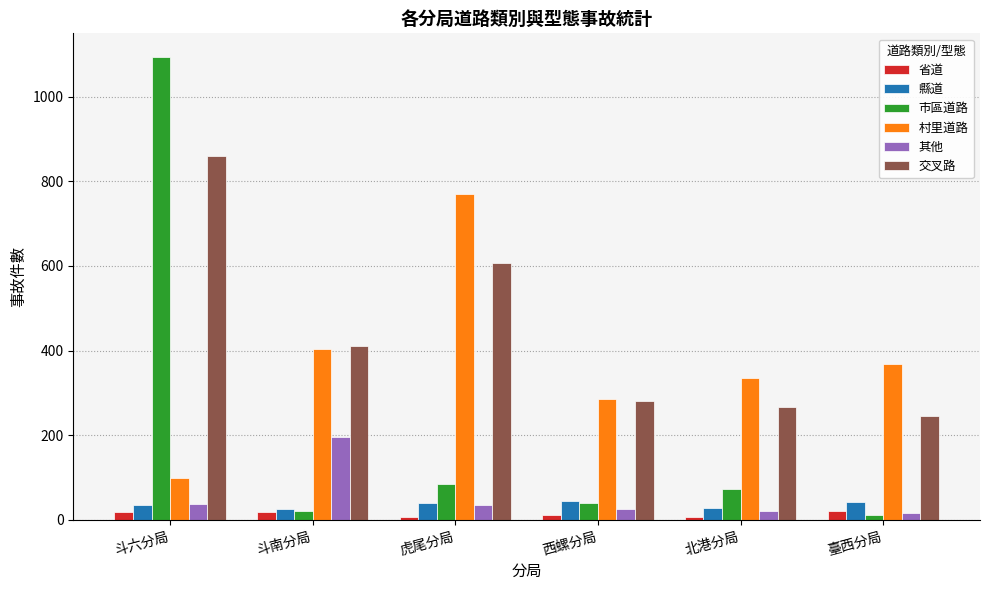

The 縣道 series shows 35 at 斗六分局. True or false?

True